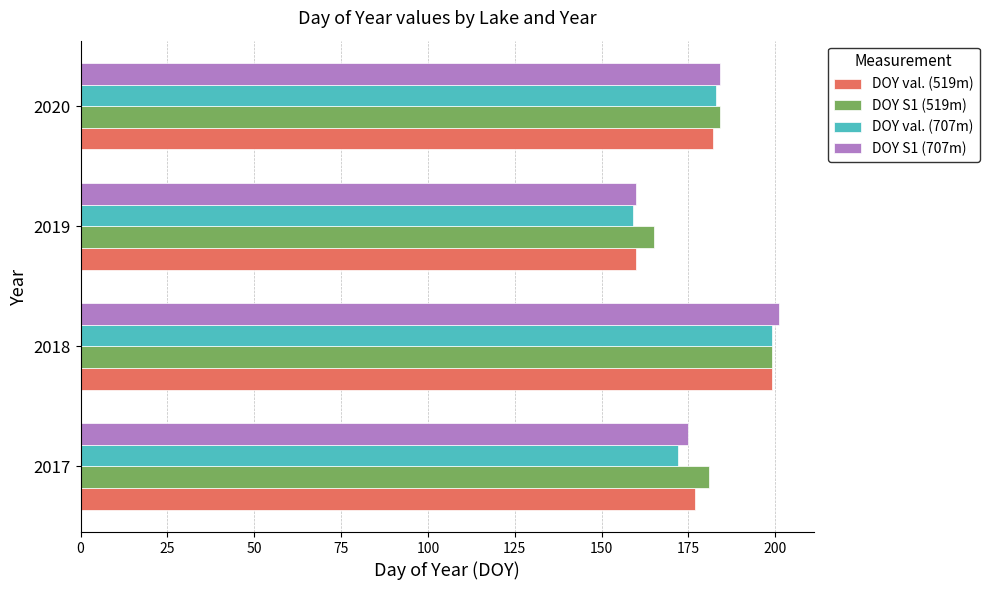

At which category is the sum across all series the highest?

2018